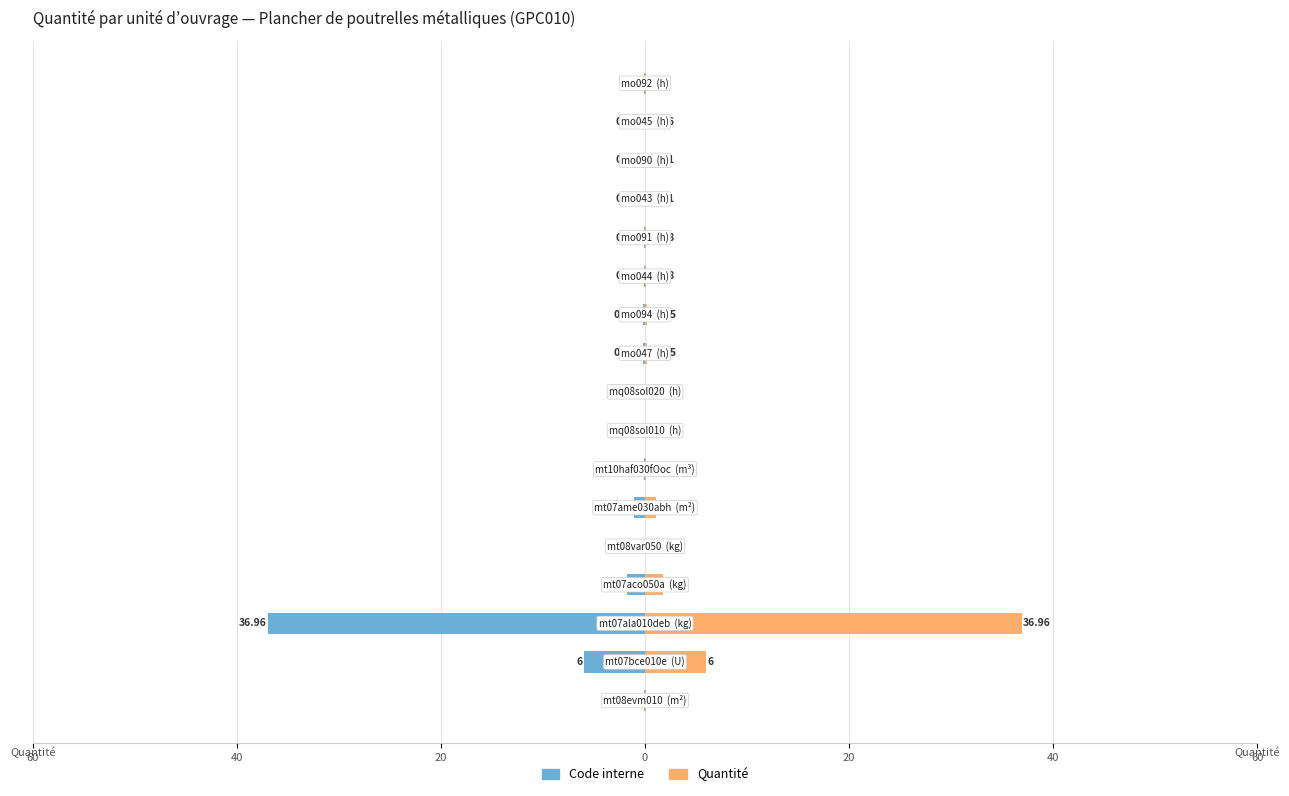

Which series has the widest spread of values?

Code interne